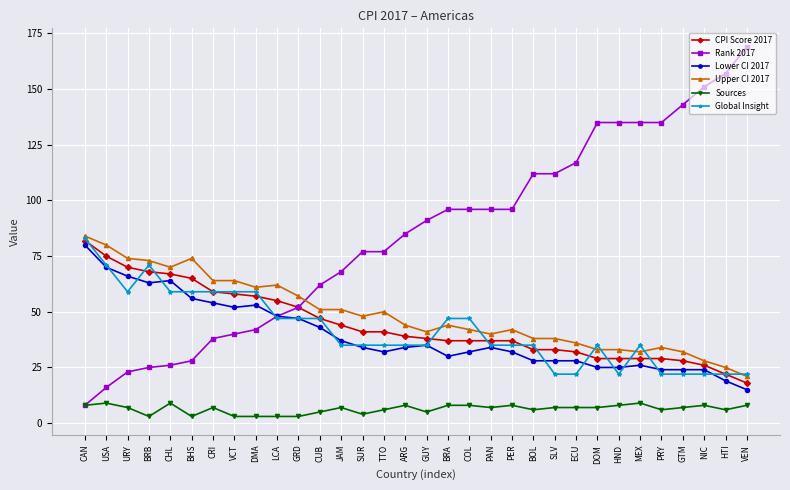

Is this an area chart (filled region under the line)?

No